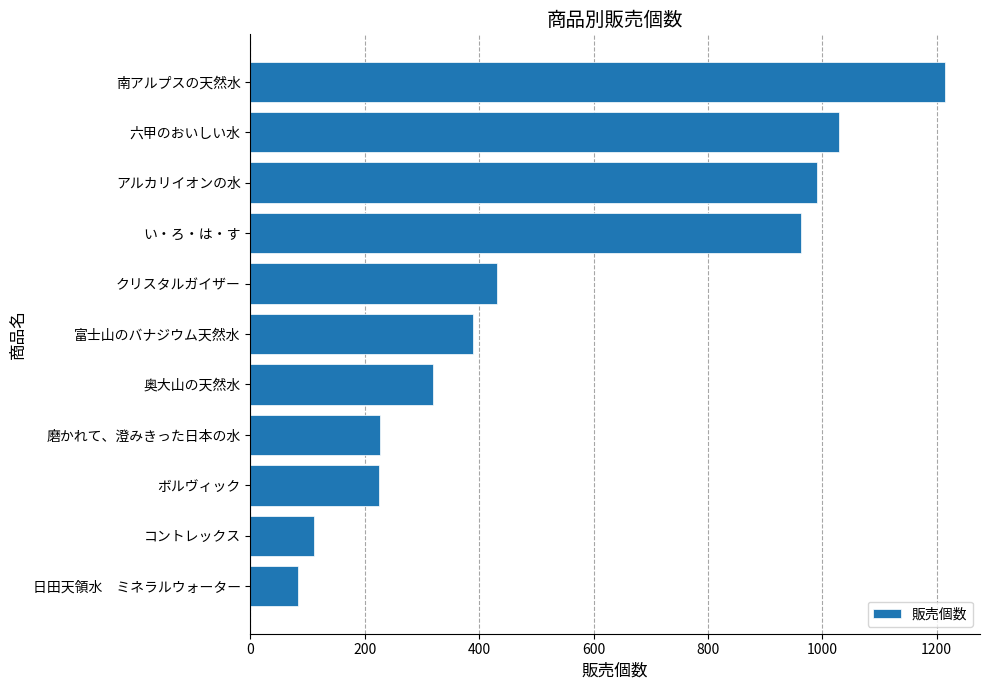

The chart shows a value of 618 at 六甲のおいしい水. True or false?

False